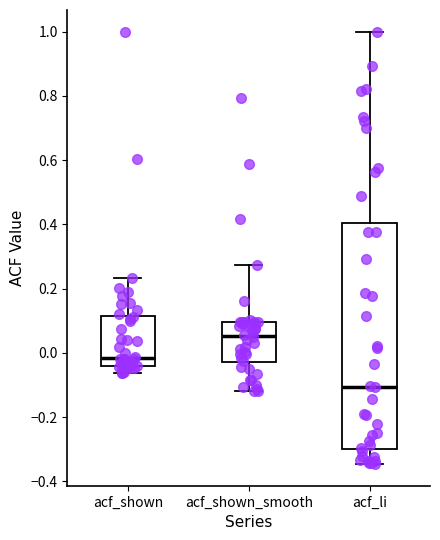

Comparing the boxes themselves (not the whiskers), which one is the tallest?

acf_li